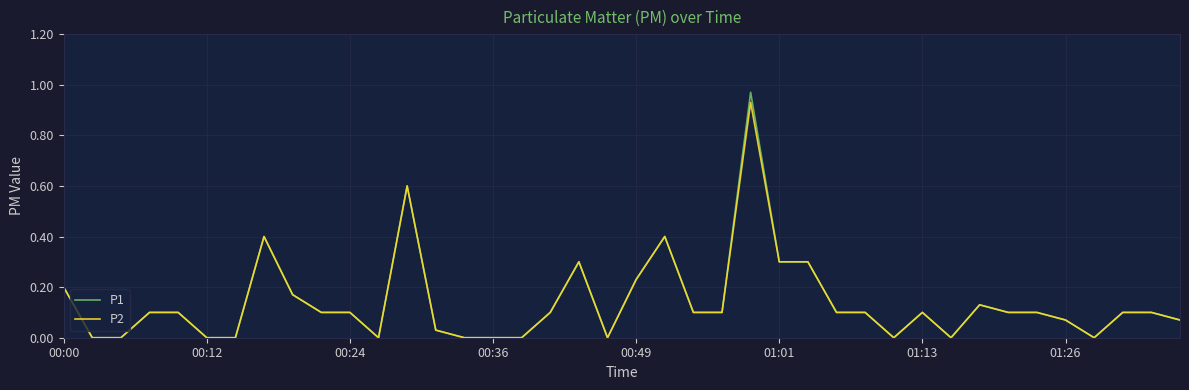

Which series has the largest range (max minus min)?

P1